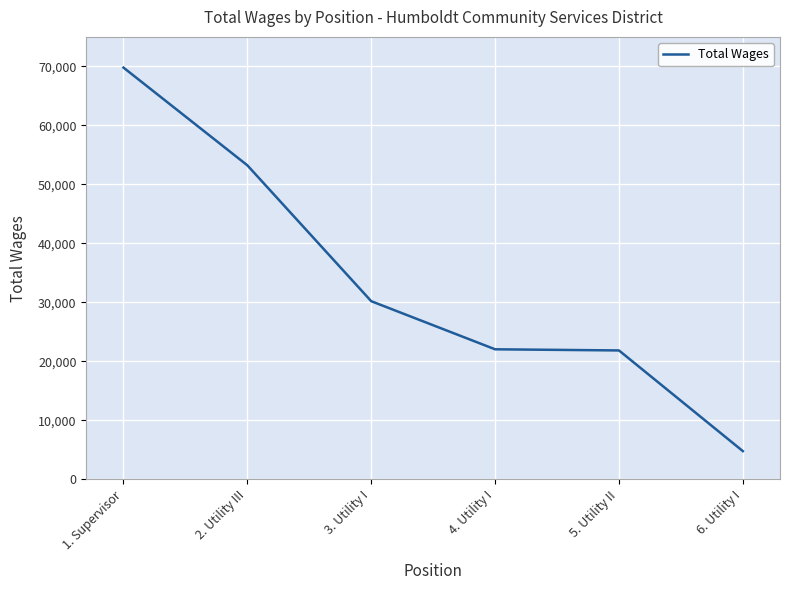

Between 4. Utility I and 6. Utility I, which is larger?

4. Utility I